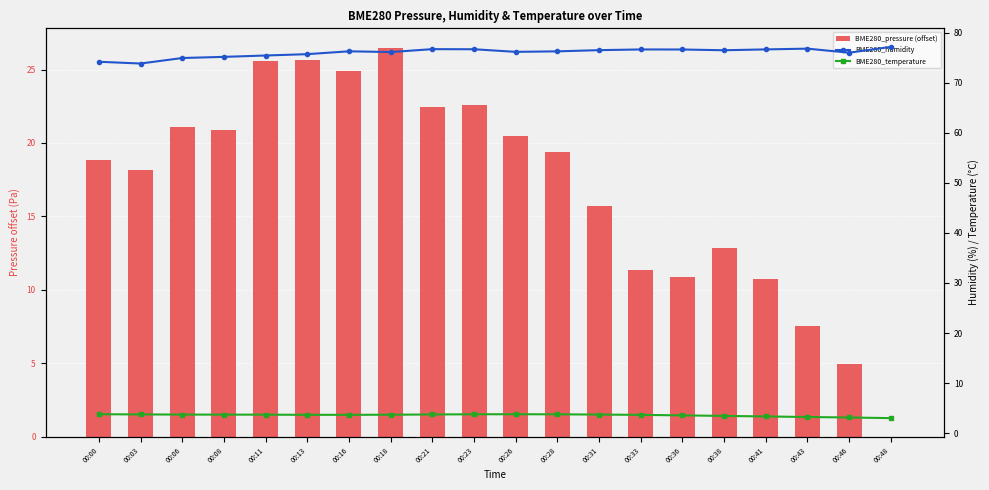

What is the difference between the maximum and minimum values in the BME280_pressure (offset) series?

26.5